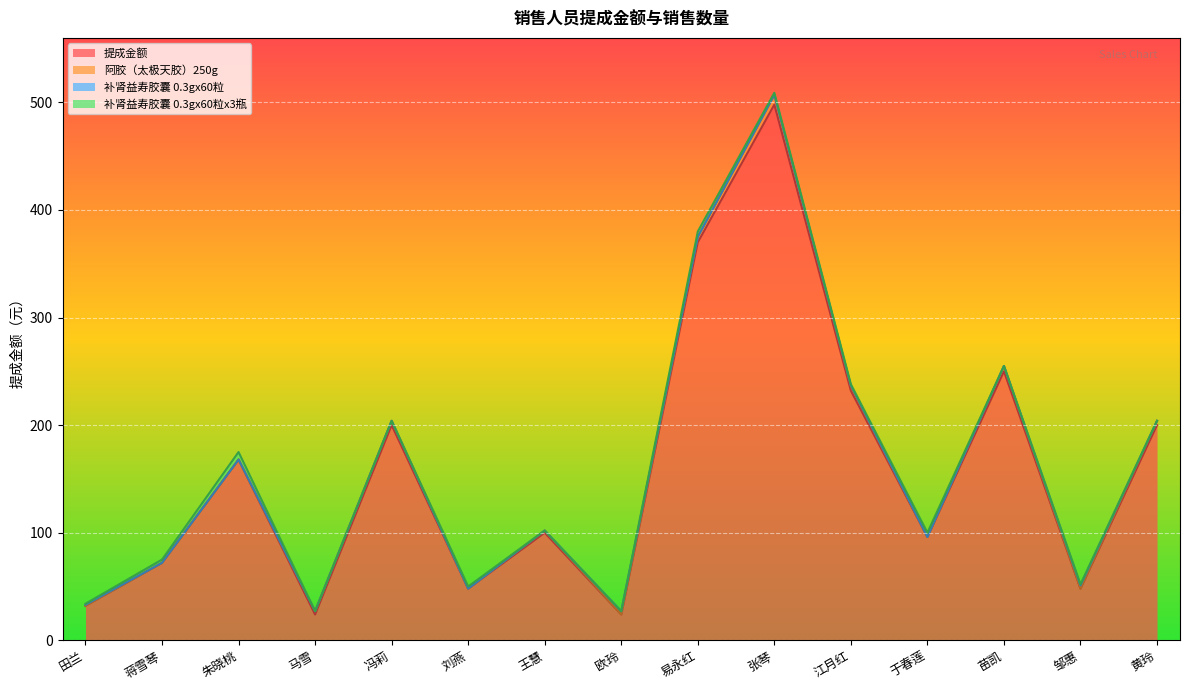

In 提成金额, how many points are lower than both neighbors (excluding endpoints)?

5